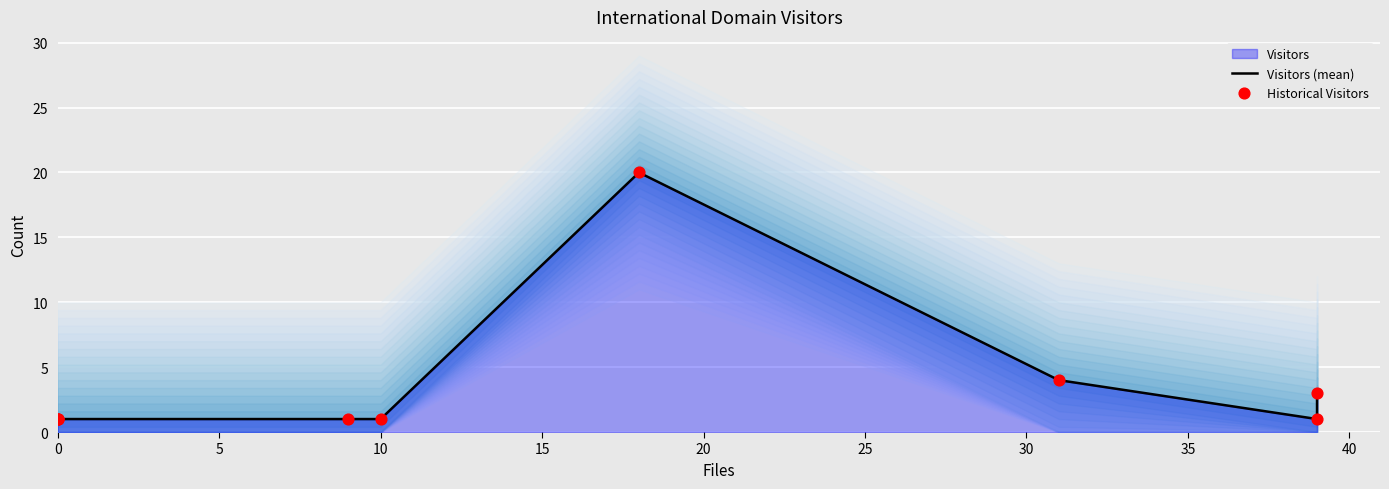

Which series contains the highest Y value?

Visitors (mean)